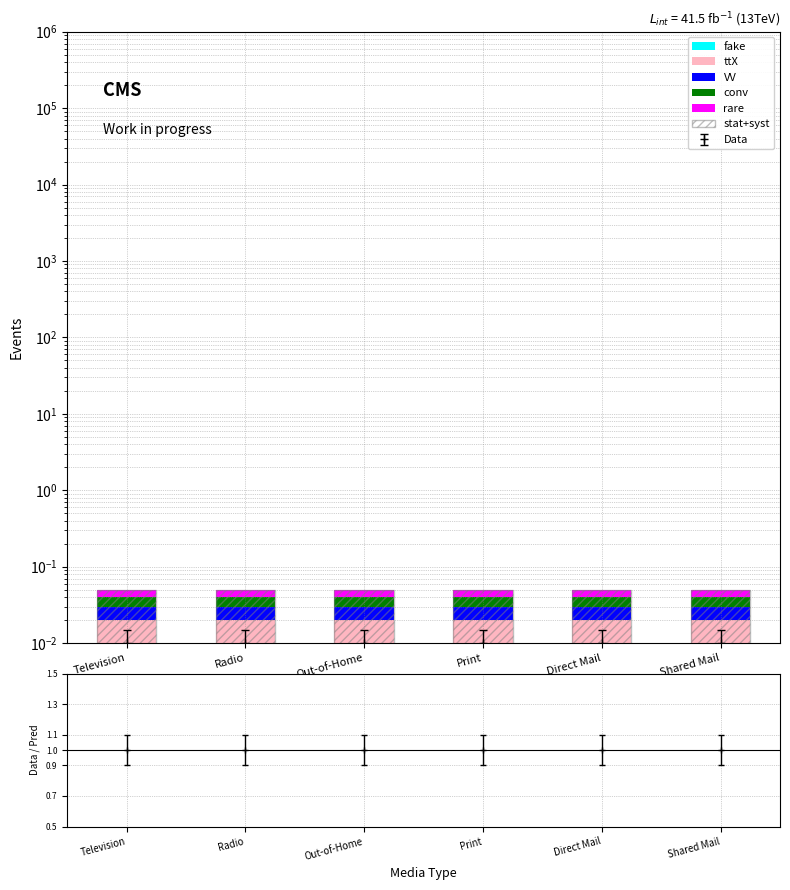

Reading left to right, what are all the values shown in this chart?

fake: Television=0.0	Radio=0.0	Out-of-Home=0.0	Print=0.0	Direct Mail=0.0	Shared Mail=0.0
ttX: Television=0.0	Radio=0.0	Out-of-Home=0.0	Print=0.0	Direct Mail=0.0	Shared Mail=0.0
VV: Television=0.0	Radio=0.0	Out-of-Home=0.0	Print=0.0	Direct Mail=0.0	Shared Mail=0.0
conv: Television=0.0	Radio=0.0	Out-of-Home=0.0	Print=0.0	Direct Mail=0.0	Shared Mail=0.0
rare: Television=0.0	Radio=0.0	Out-of-Home=0.0	Print=0.0	Direct Mail=0.0	Shared Mail=0.0
stat+syst: Television=0.1	Radio=0.1	Out-of-Home=0.1	Print=0.1	Direct Mail=0.1	Shared Mail=0.1